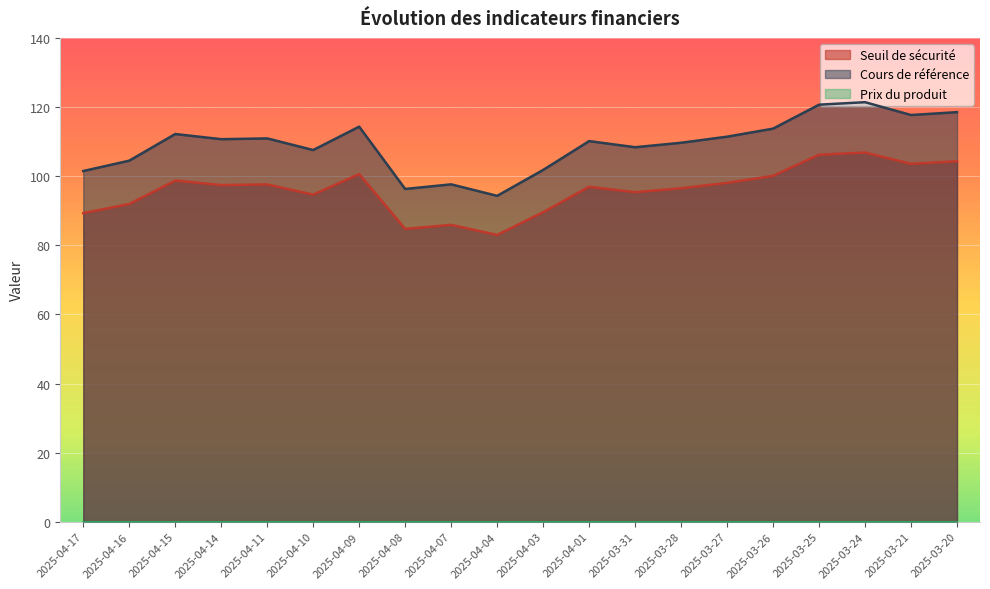

At which category does Seuil de sécurité reach its first local valley?

2025-04-14